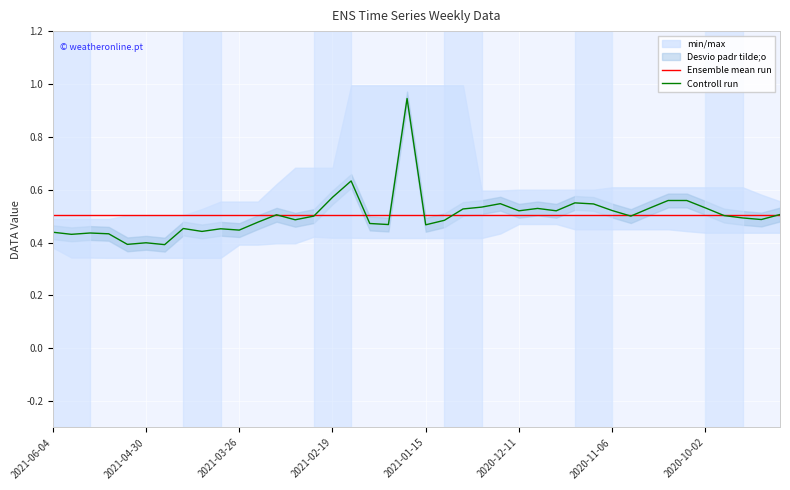

How many interior local peaks does the Controll run series have?

10